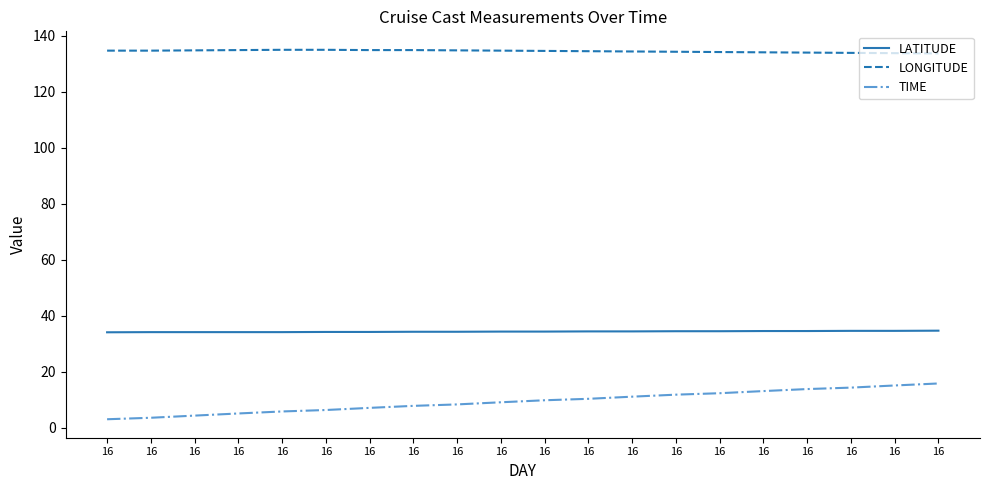

Which category has the highest value across all series?

16